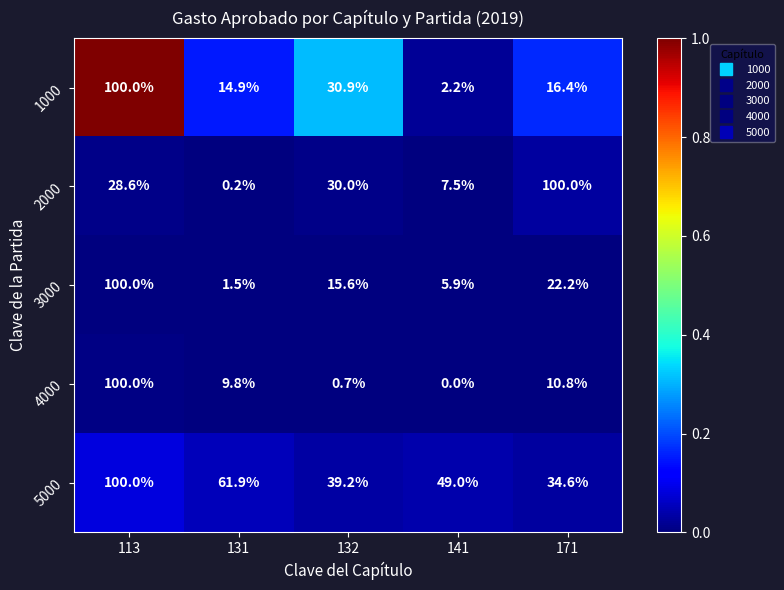

Reading left to right, extract all data points from this chart.

1000: 113=100.0	131=14.9	132=30.9	141=2.2	171=16.4
2000: 113=28.6	131=0.2	132=30.0	141=7.5	171=100.0
3000: 113=100.0	131=1.5	132=15.6	141=5.9	171=22.2
4000: 113=100.0	131=9.8	132=0.7	141=0.0	171=10.8
5000: 113=100.0	131=61.9	132=39.2	141=49.0	171=34.6